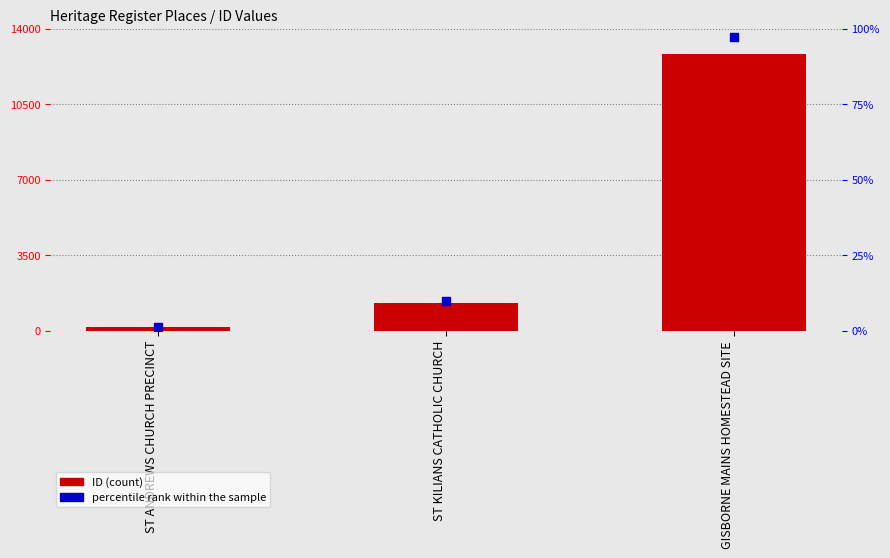

Which series reaches the maximum Y coordinate?

ID